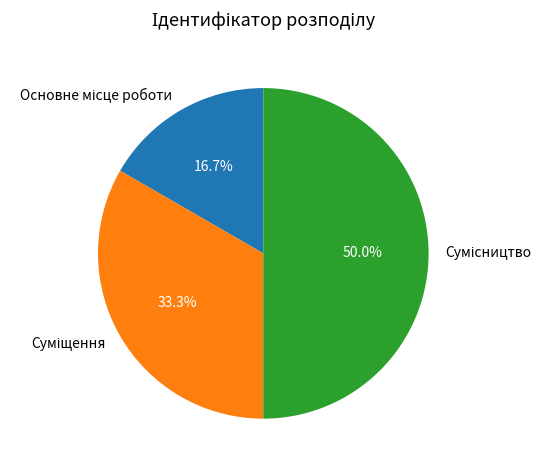

How many segments does this pie chart have?

3